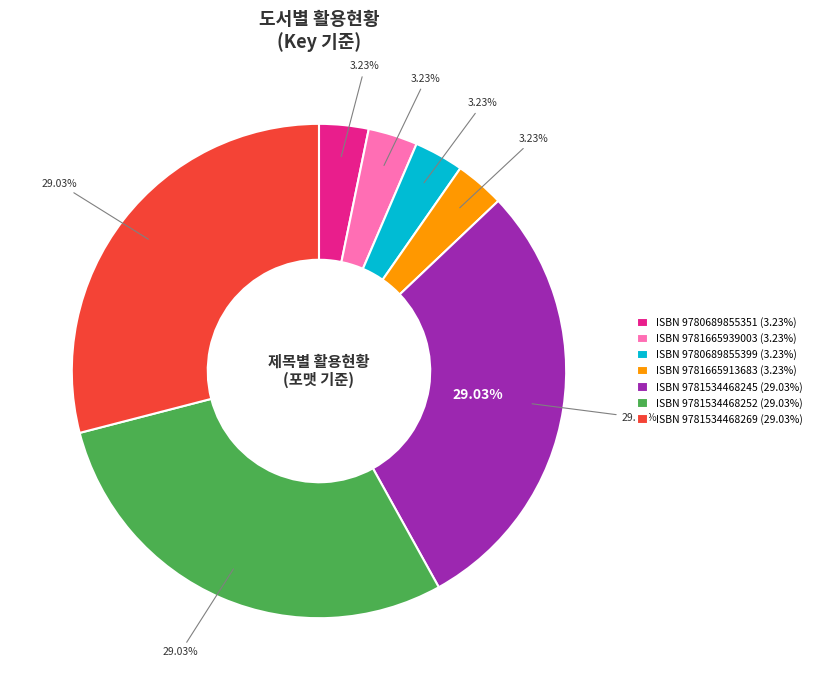

Is it true that 9780689855399 is 1% of the pie?

False